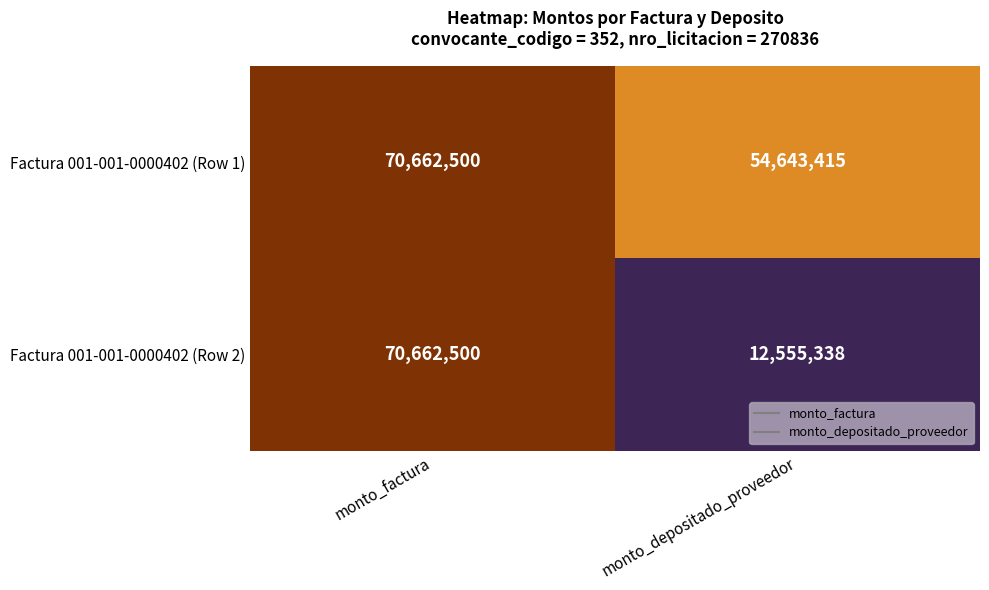

What is the total value across all series at monto_factura?

141325000